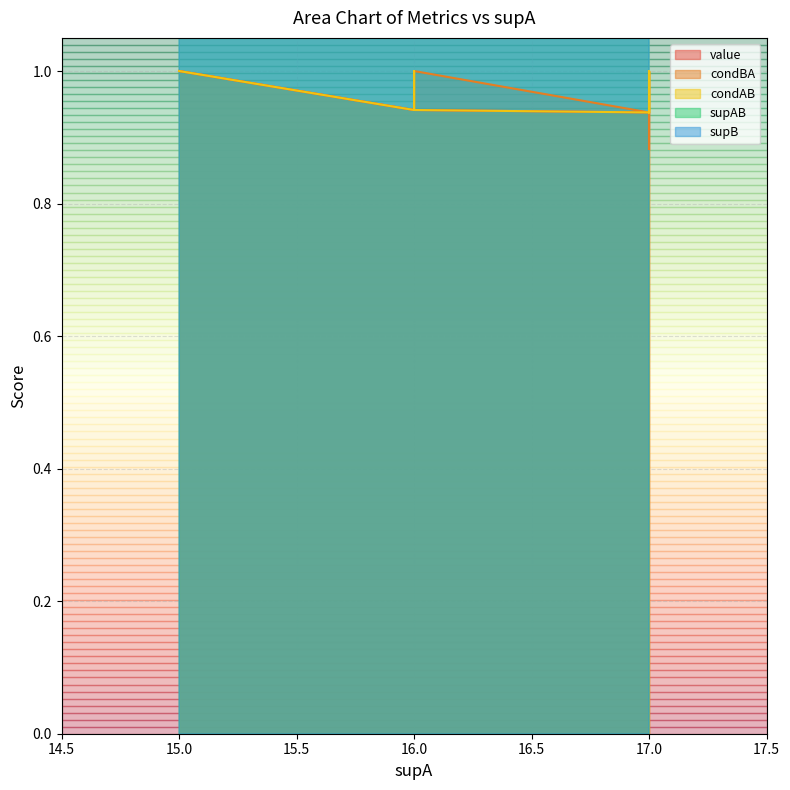

Rank the series at 16 from highest to lowest value.

supB, supAB, value, condBA, condAB